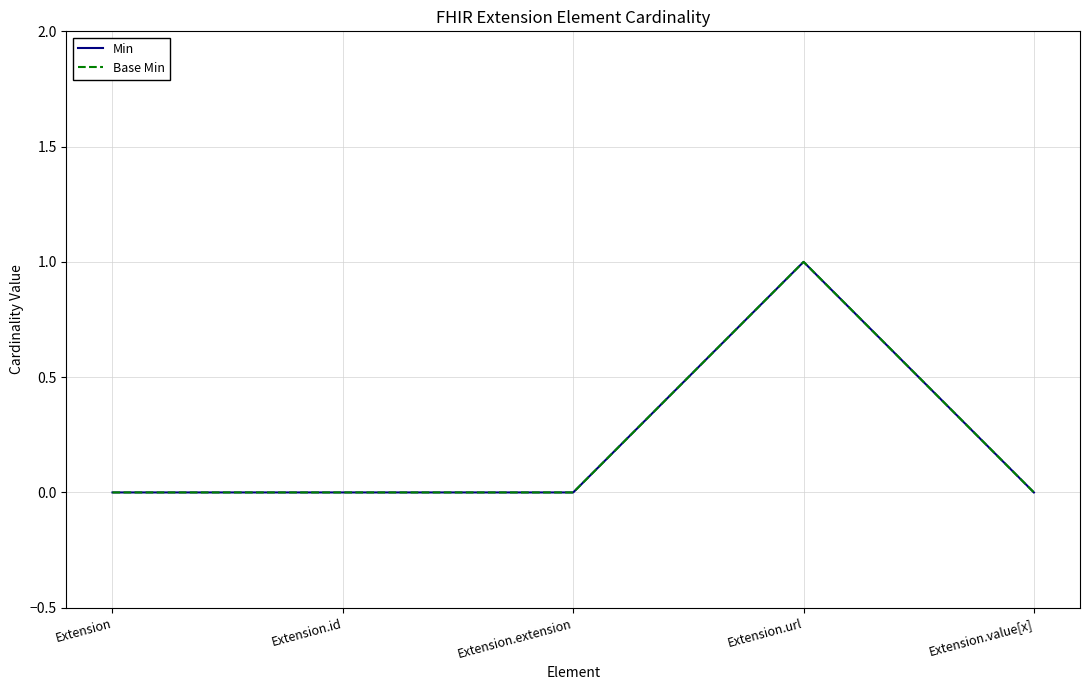

True or false: Min has more than 2 points higher than both neighbors.

False